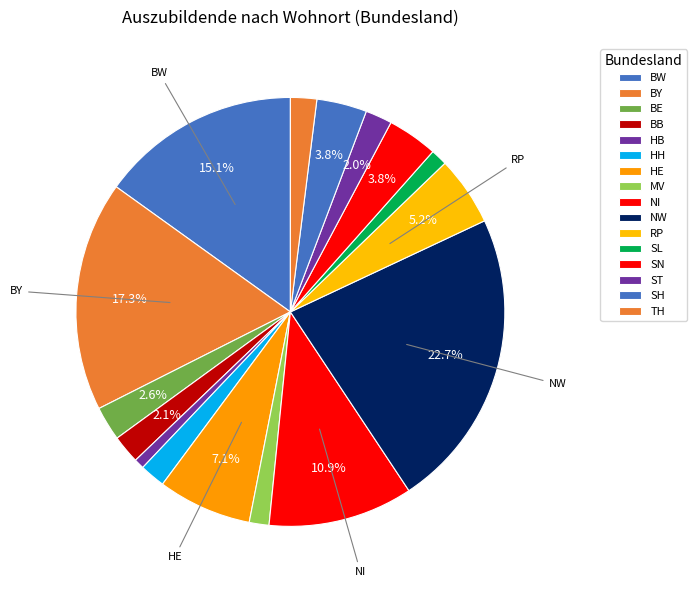

The BE slice represents 3% of the pie. True or false?

True